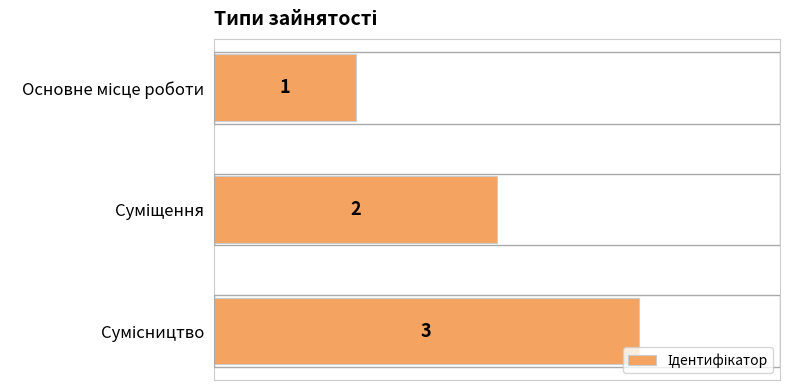

What is the value of the 1st bar from the top?

1